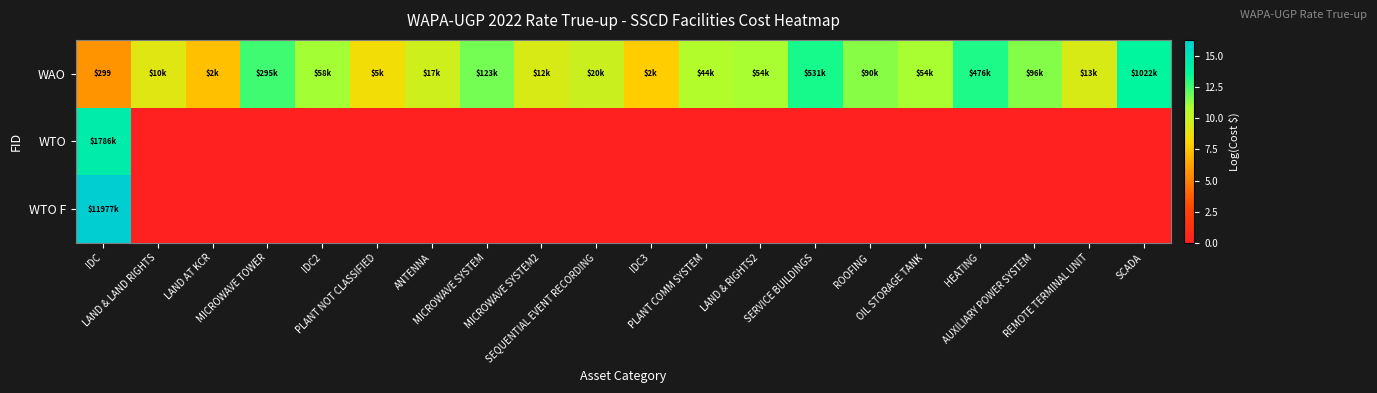

How many values in the WAO series are below 10?

9